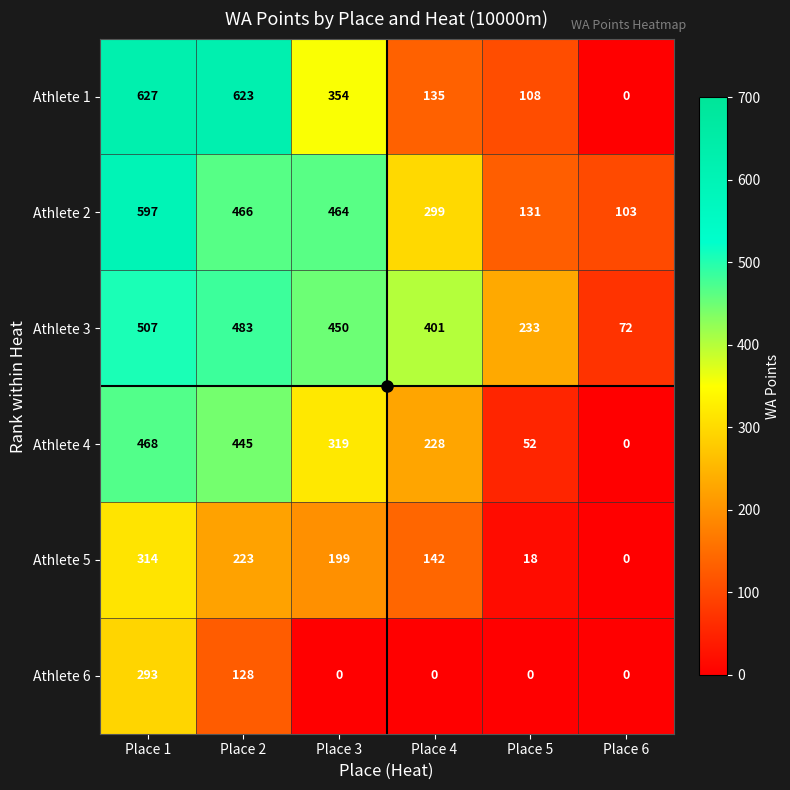

What is the average value of the Athlete 2 series?

343